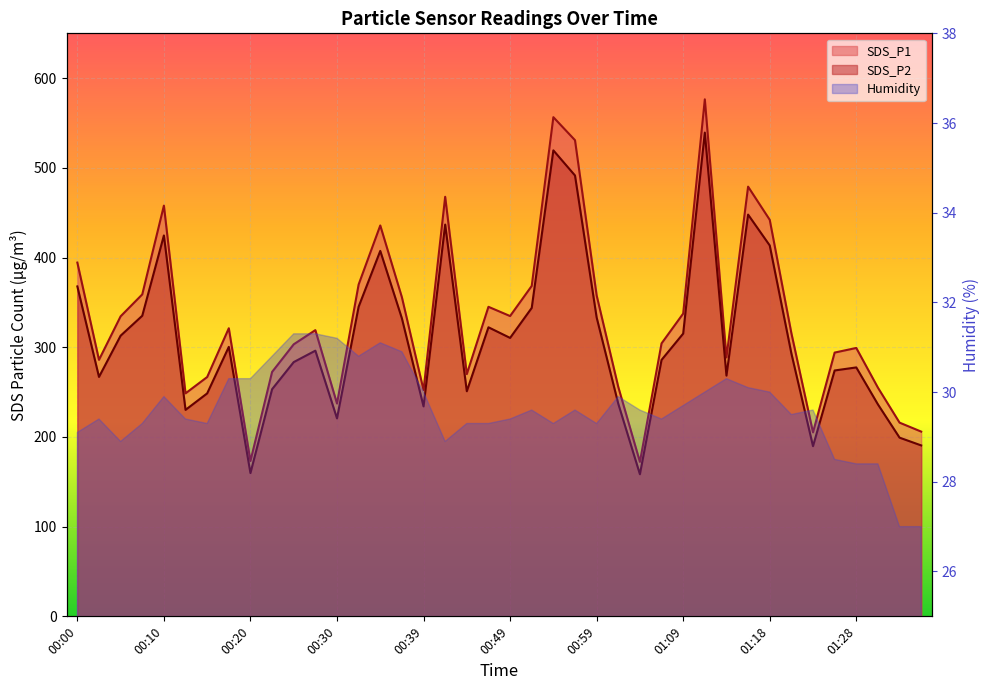

Rank the series at 00:22 from lowest to highest value.

SDS_P2, SDS_P1